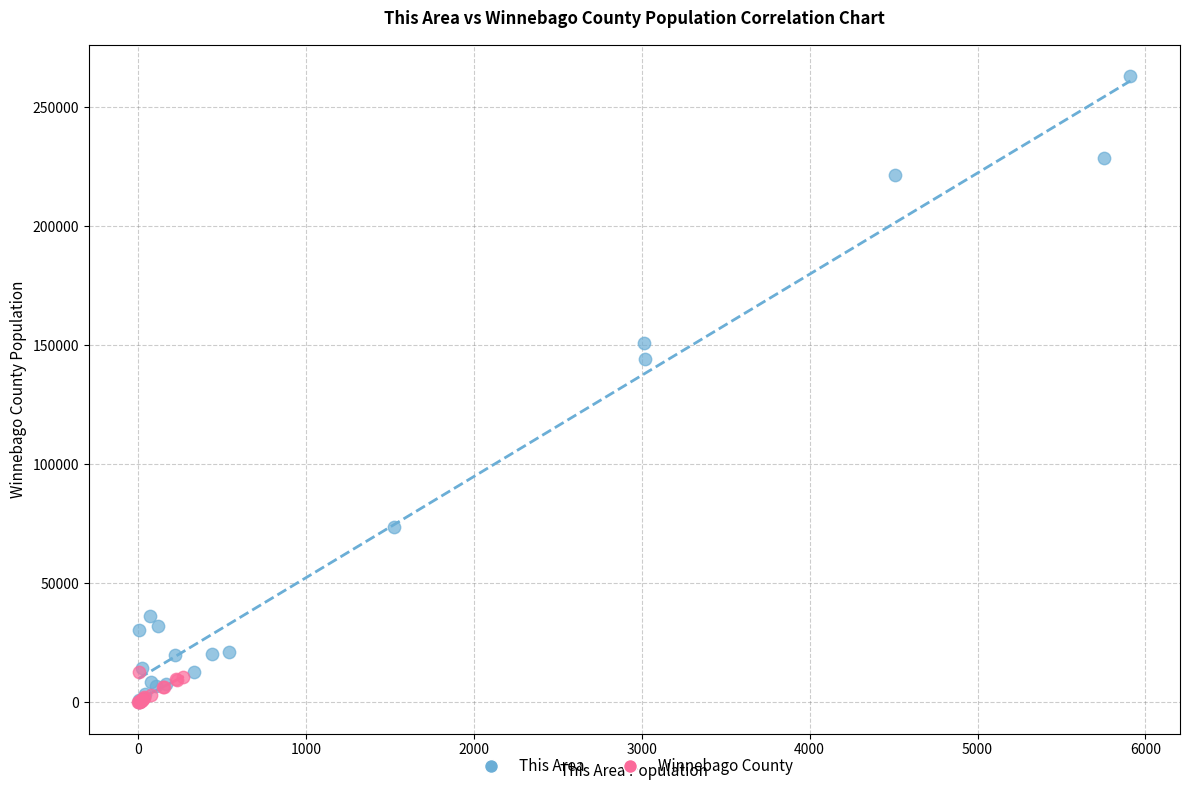

Which series has the widest spread of Y values?

This Area